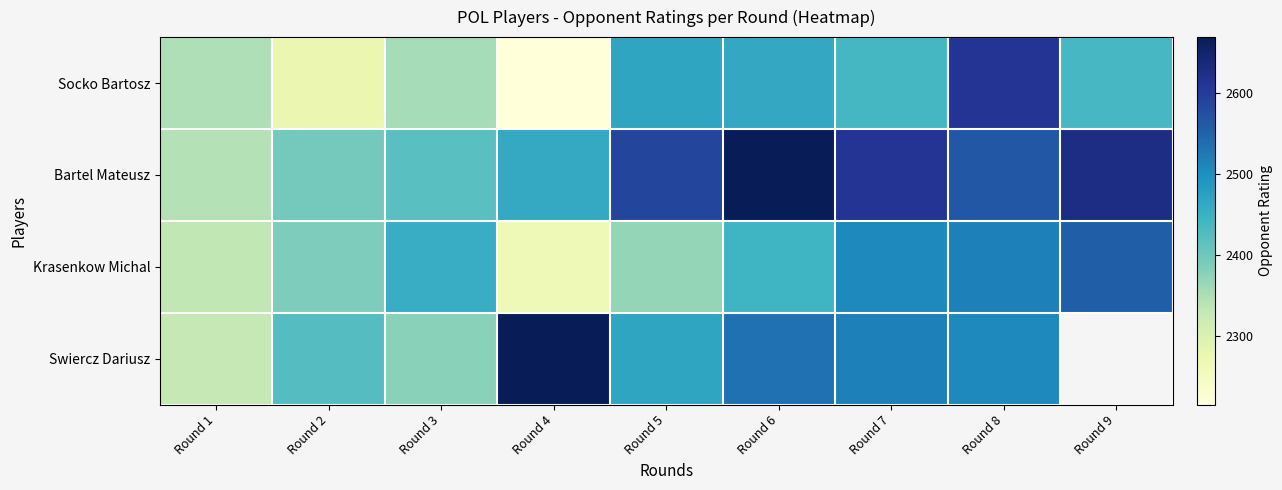

Rank the series by their maximum value, from lowest to highest.

Krasenkow Michal, Socko Bartosz, Bartel Mateusz, Swiercz Dariusz